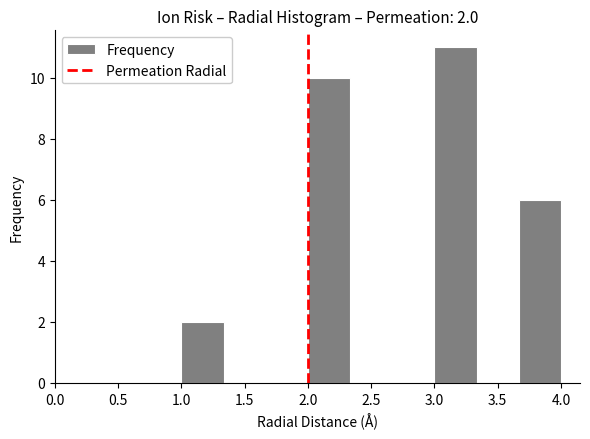

Over which range of the x-axis is the bar tallest?

3.00 to 3.35